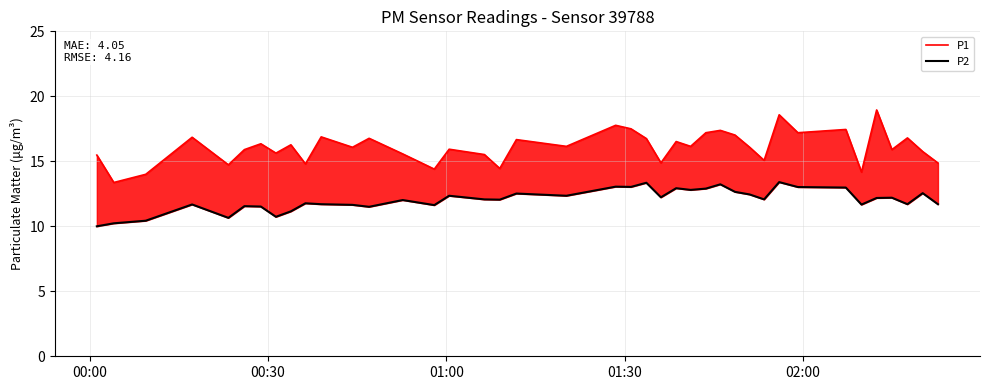

Does the chart have visible grid lines?

Yes